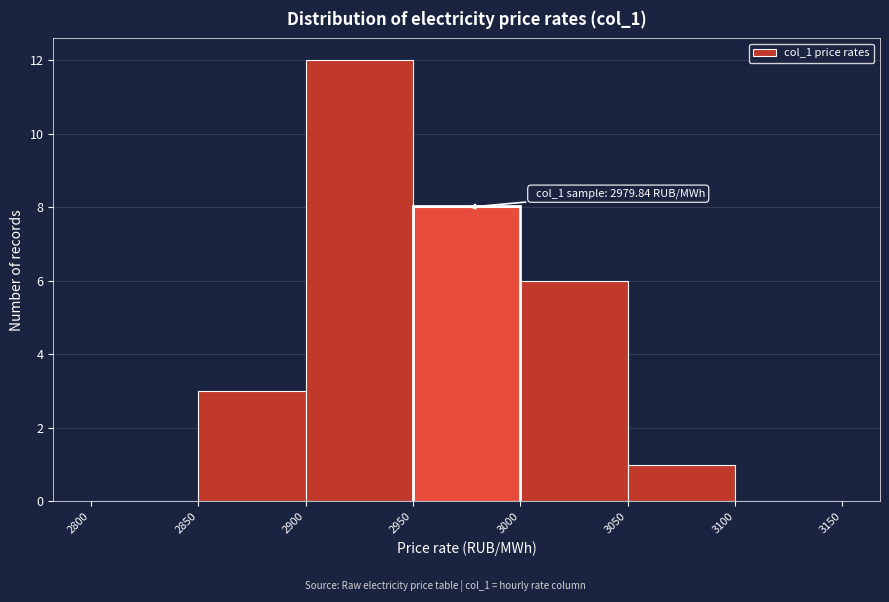

Which range on the x-axis has the tallest bar?

2900 to 2950